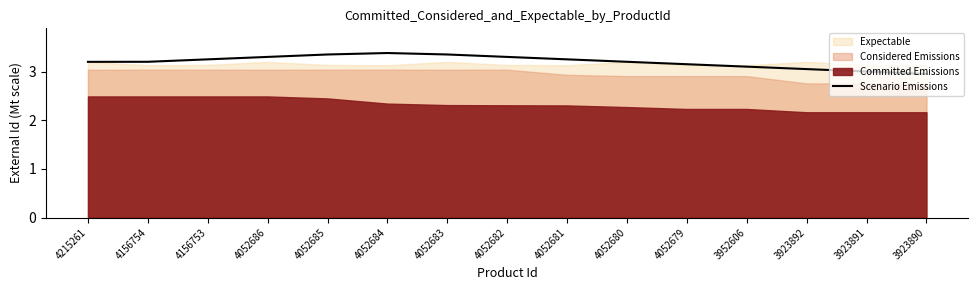

The chart shows a value of 3.1 at 3952606. True or false?

True